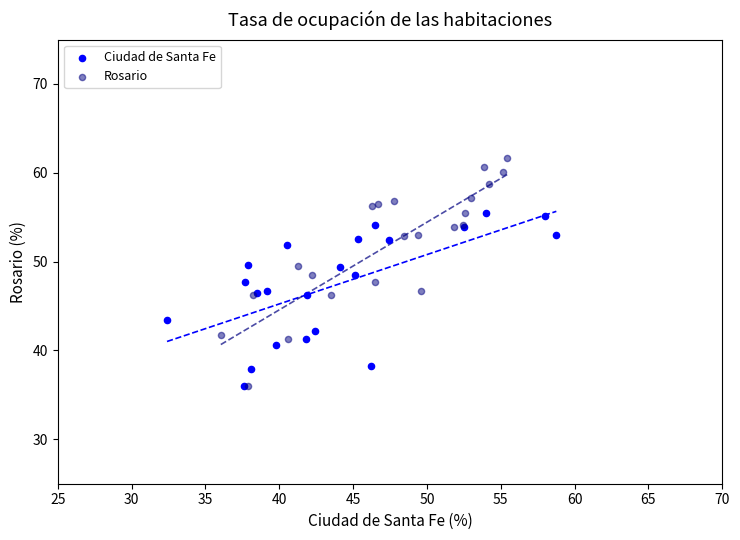

Which series has the widest spread of Y values?

Rosario